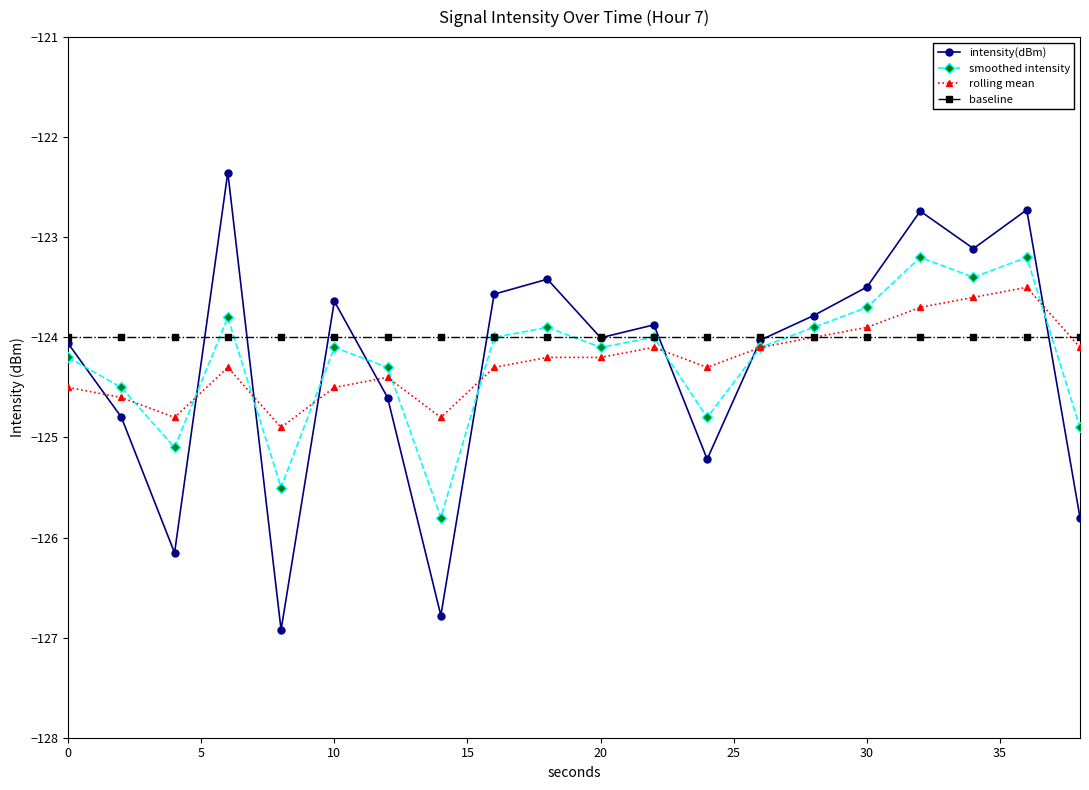

List the series in order of their peak value, highest first.

intensity(dBm), smoothed intensity, rolling mean, baseline